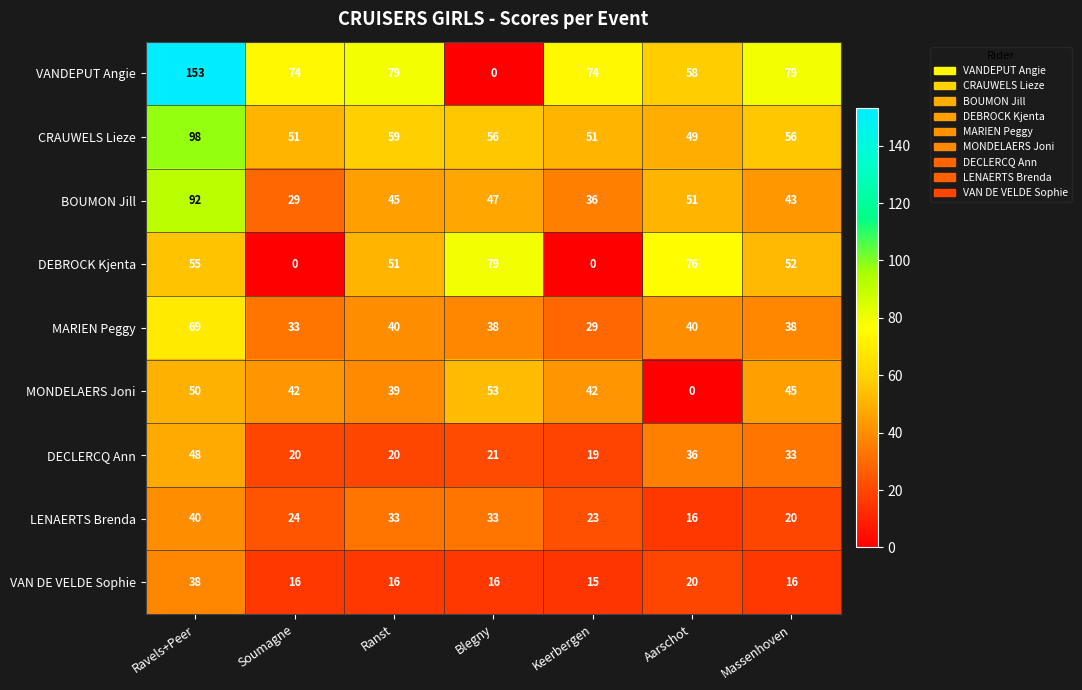

Which series has the largest range (max minus min)?

VANDEPUT Angie